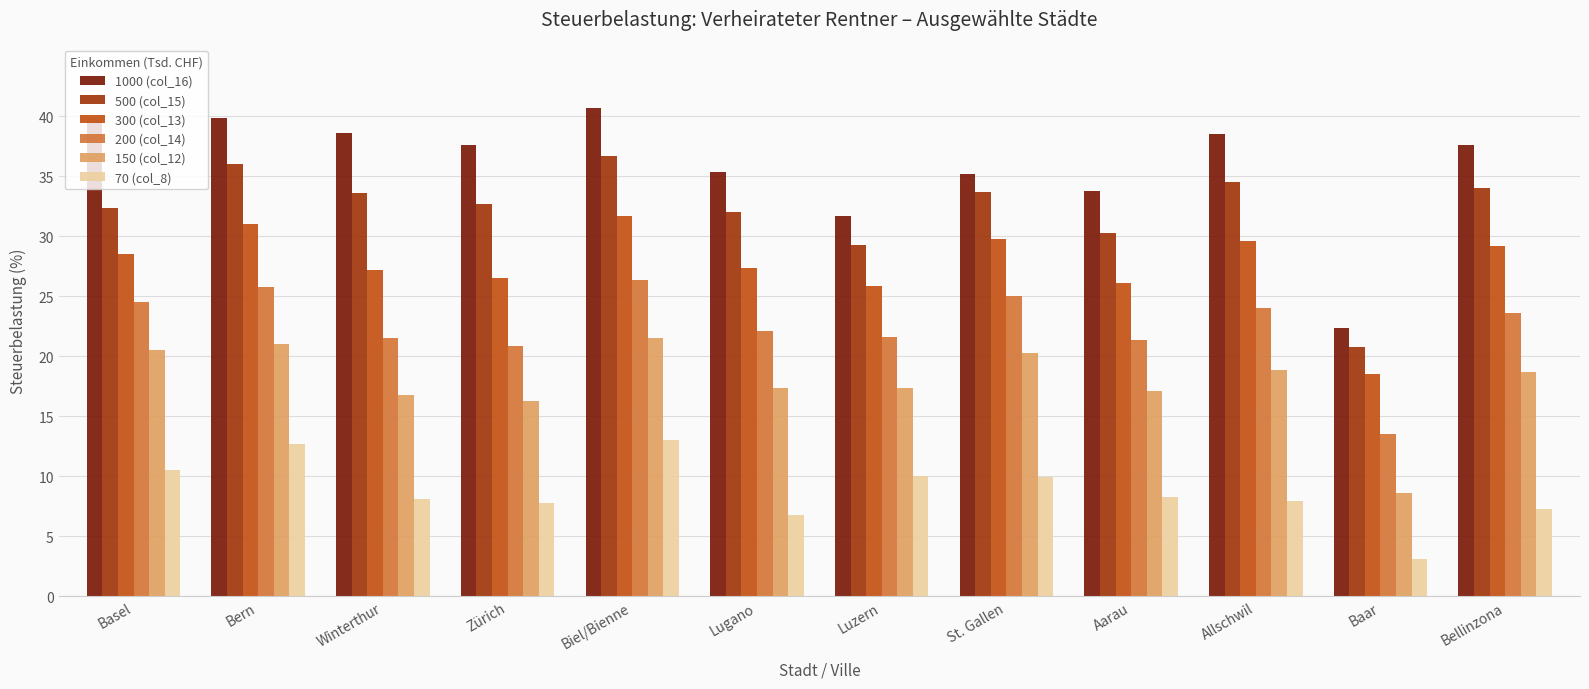

Read the 150 (col_12) value at St. Gallen.

20.3